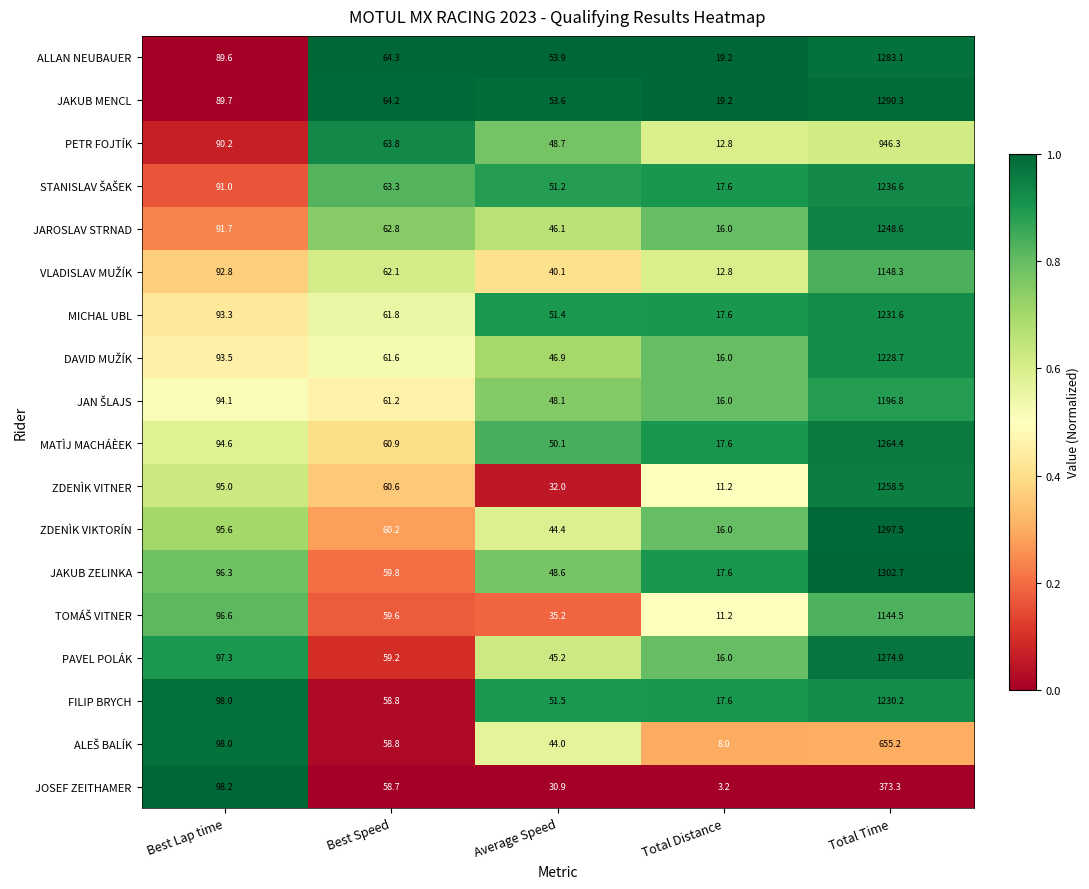

What is the difference between the second highest and second lowest values in the JAKUB ZELINKA series?

47.7